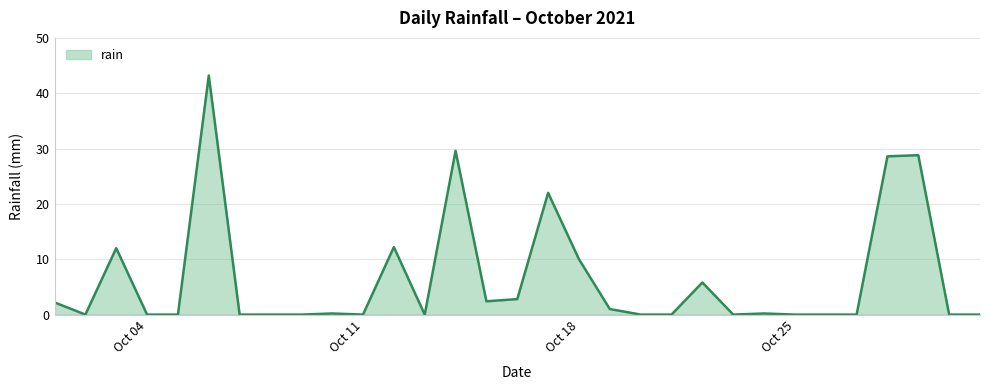

What is the maximum value shown in the chart?

43.2